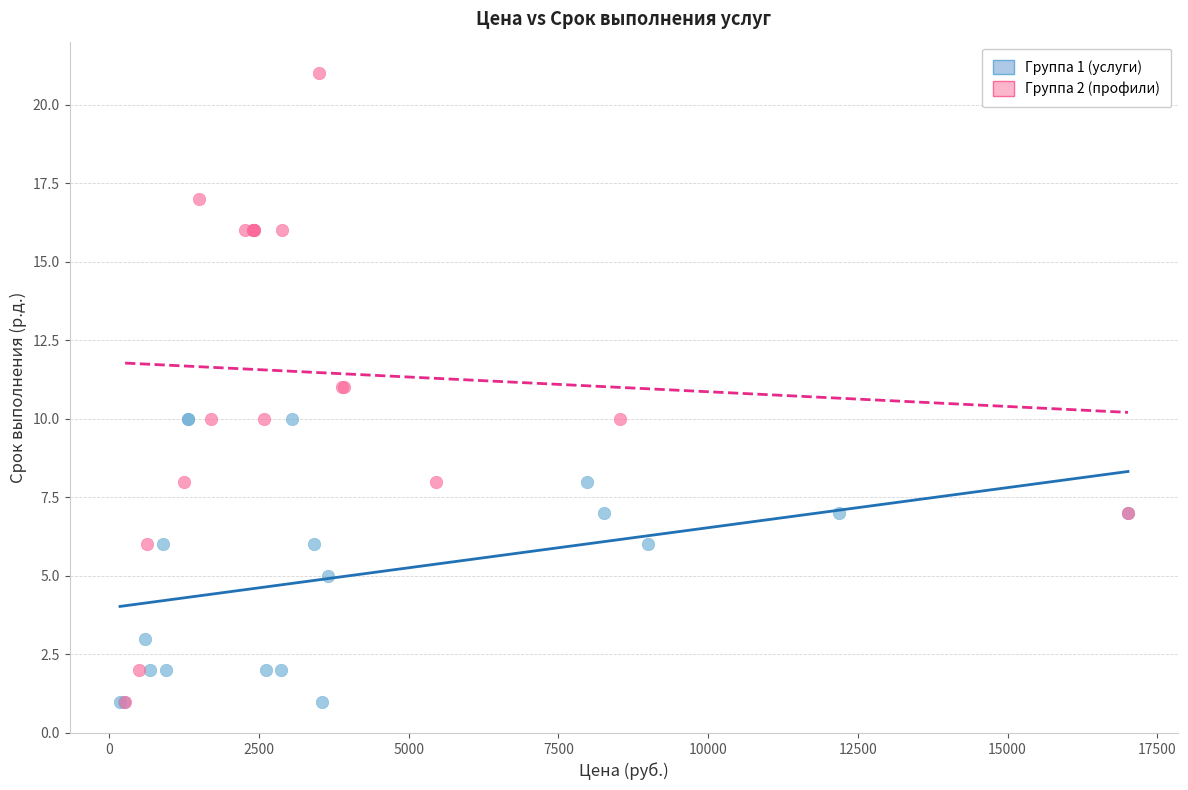

What are all the series names shown in the legend?

Группа 1 (услуги), Группа 2 (профили)